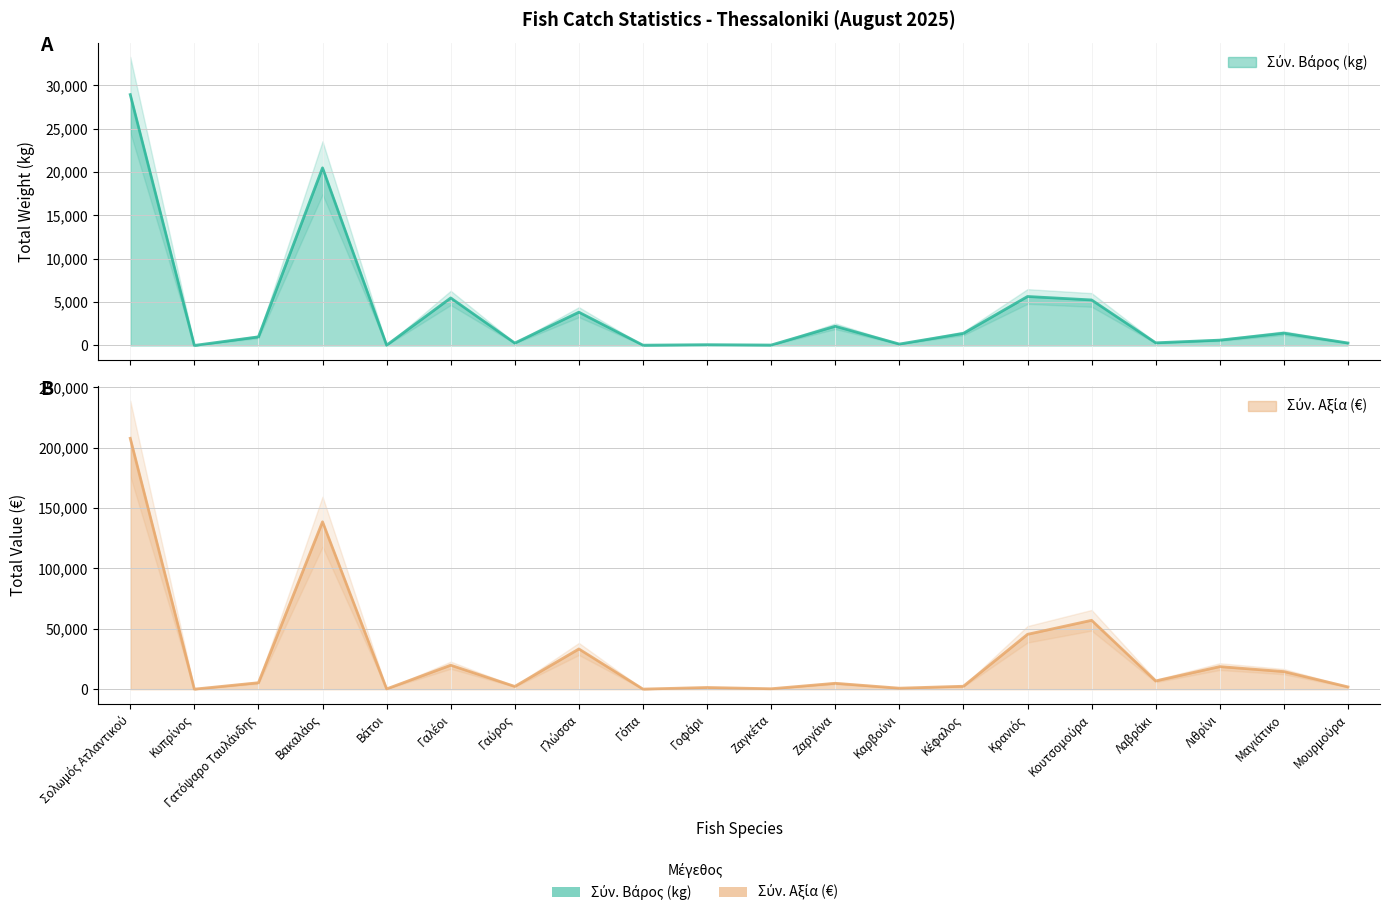

What is the sum of all Σύν. Βάρος (kg) values?

77499.8